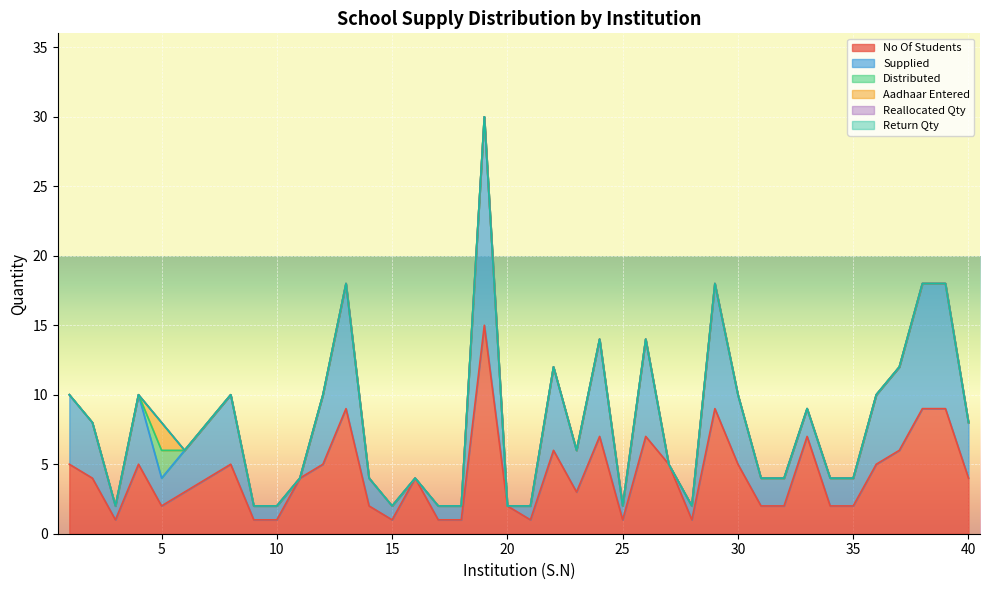

Between 9 and 28, which series saw the biggest shift?

No Of Students